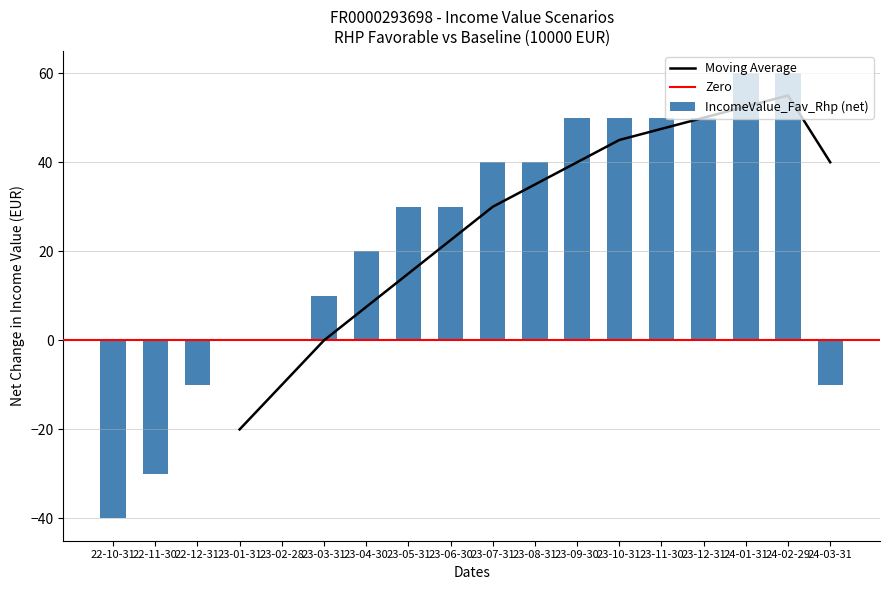

True or false: IncomeValue_Fav_Rhp (net) has a value of 74 at 23-09-30.

False